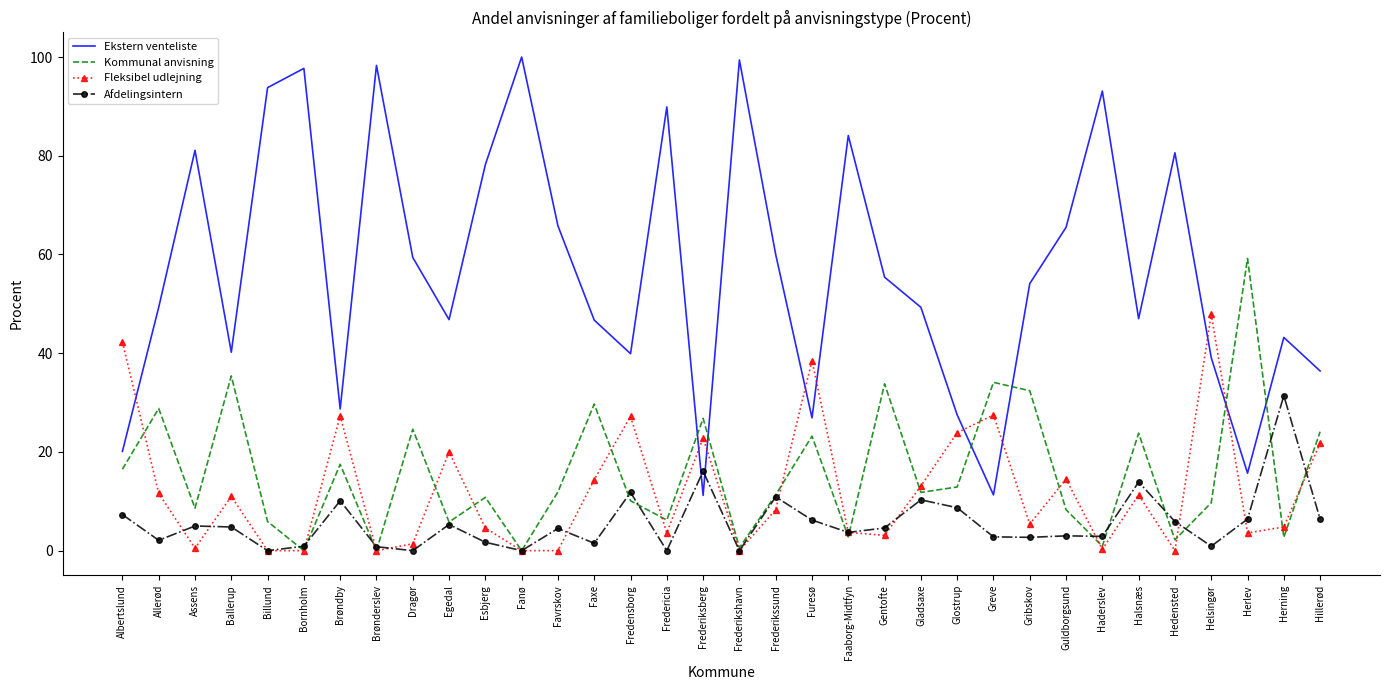

At Helsingør, list the series in order from largest to smallest.

Fleksibel udlejning, Ekstern venteliste, Kommunal anvisning, Afdelingsintern